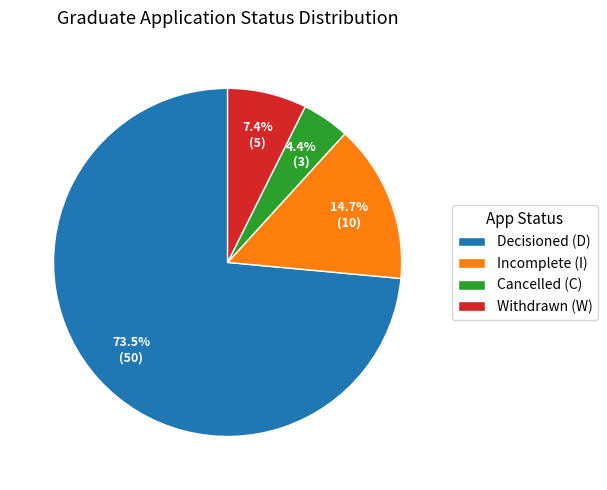

Which slice is the largest?

Decisioned (D)